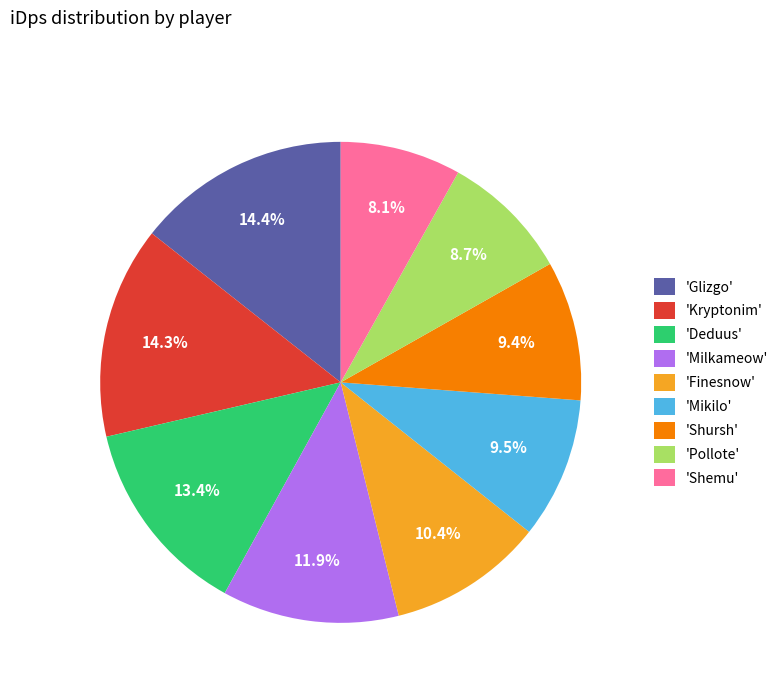

Which slice is the smallest?

'Shemu'